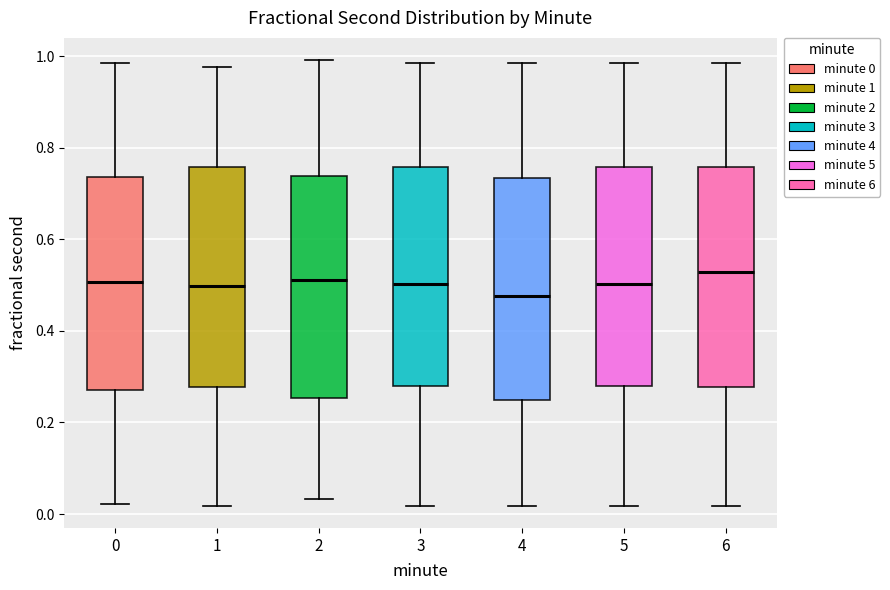

Where does the upper whisker of the box at x = 4 end on the y-axis? The values are not printed on the chart, so give them approximately, as read against the axis.

0.98